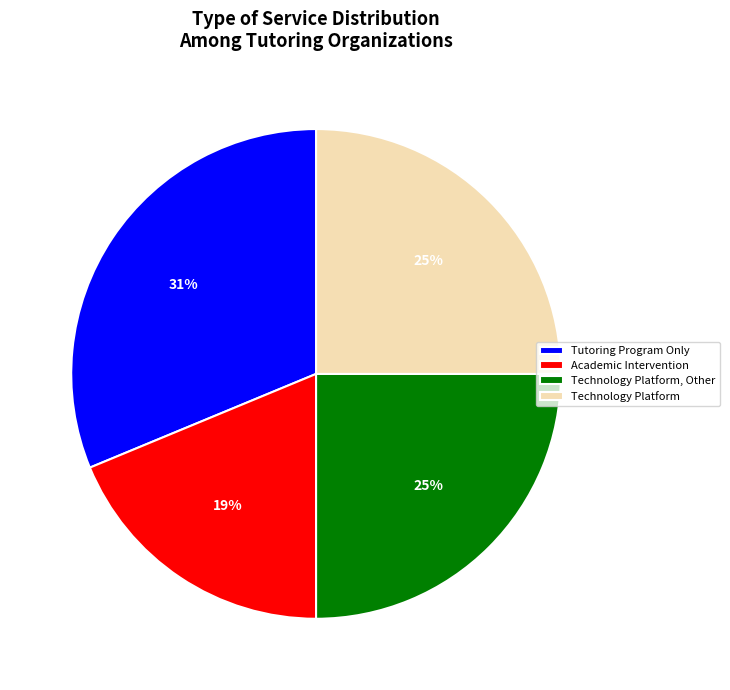

Which category has the biggest portion of the pie?

Tutoring Program Only